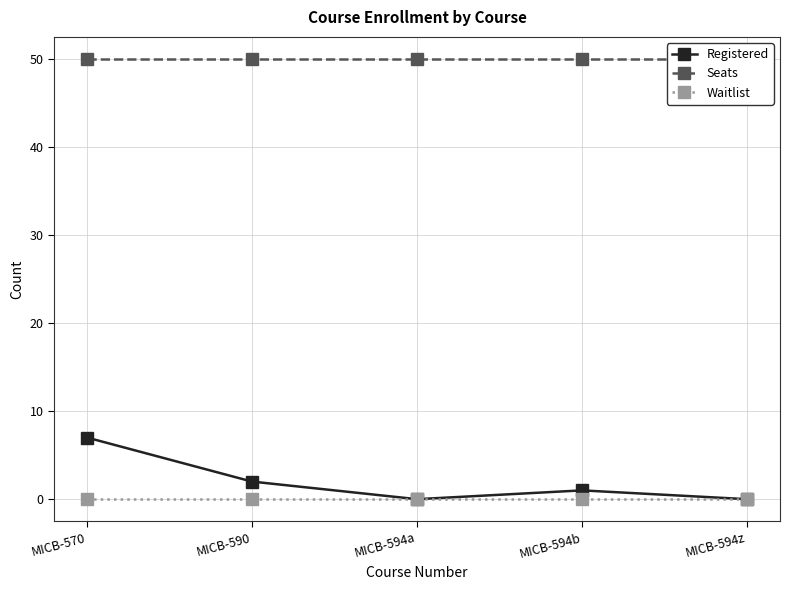

What position from the right is MICB-594a?

3